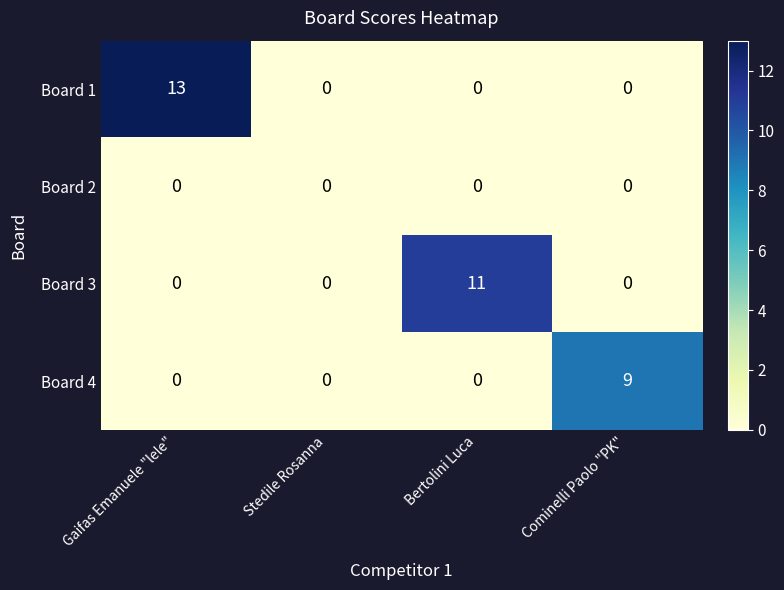

List the series in order of their overall mean, lowest first.

Board 2, Board 4, Board 3, Board 1